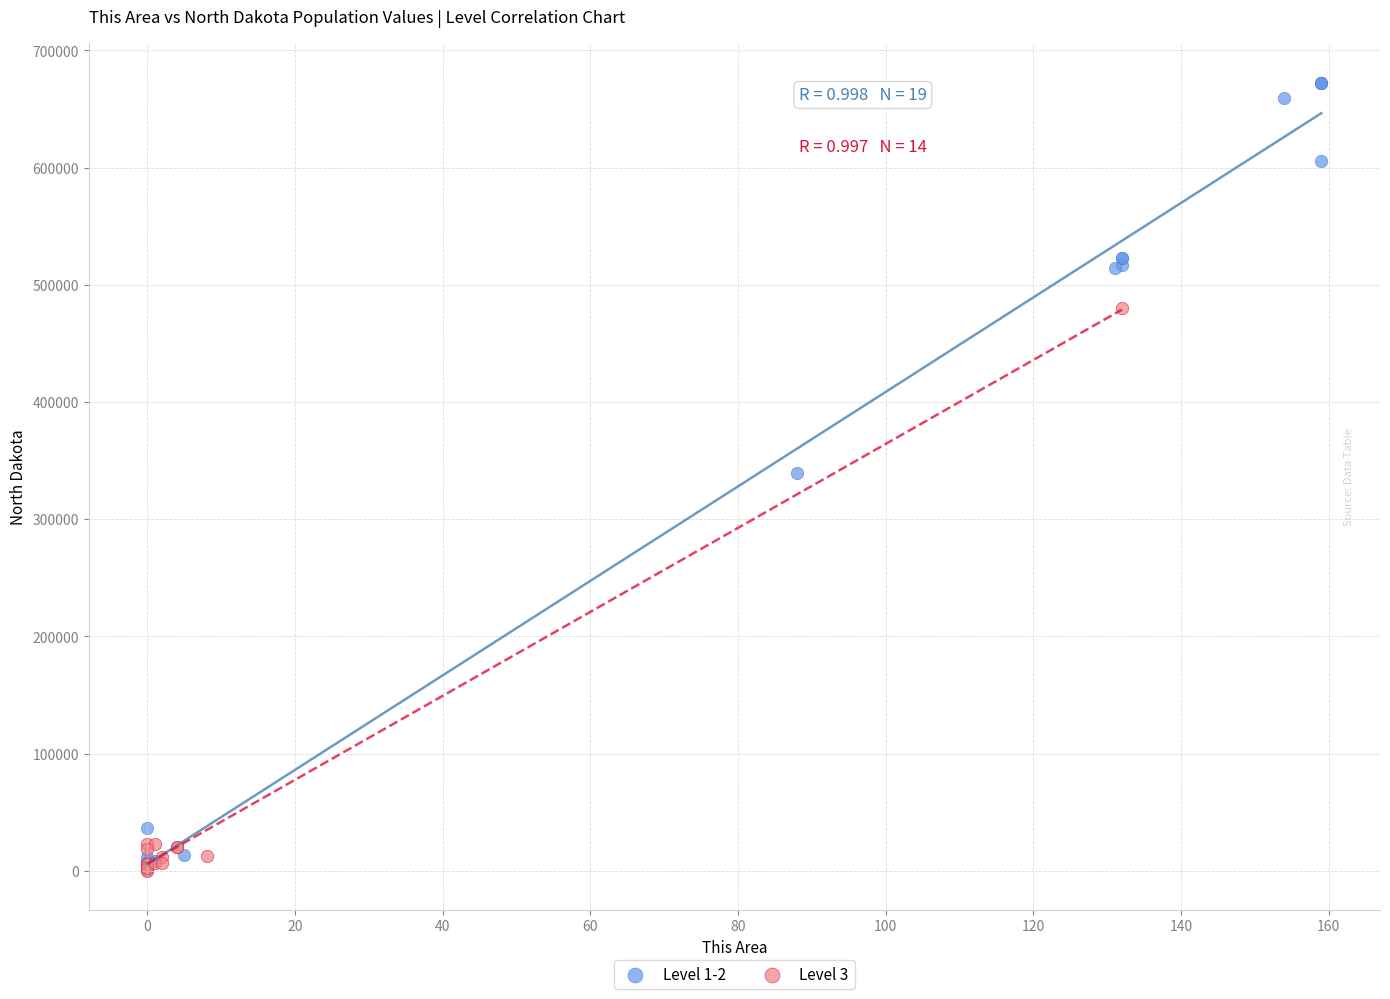

Which series has the largest Y range (max minus min)?

Level 1-2